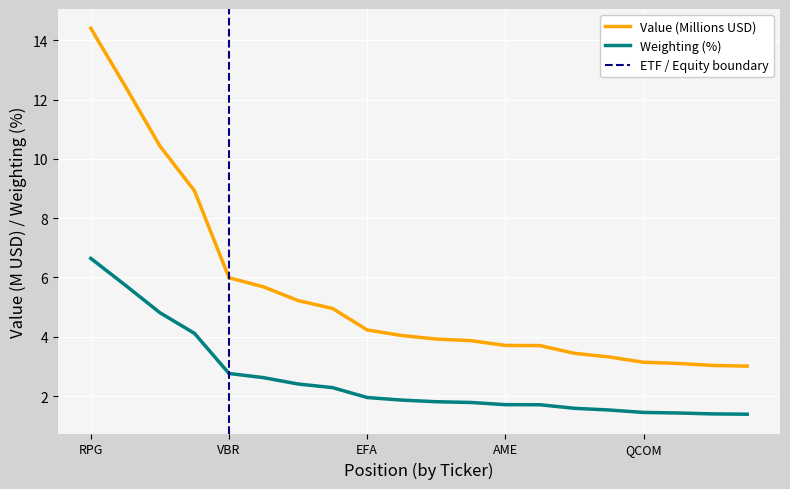

Which series has the largest total across all categories?

Value